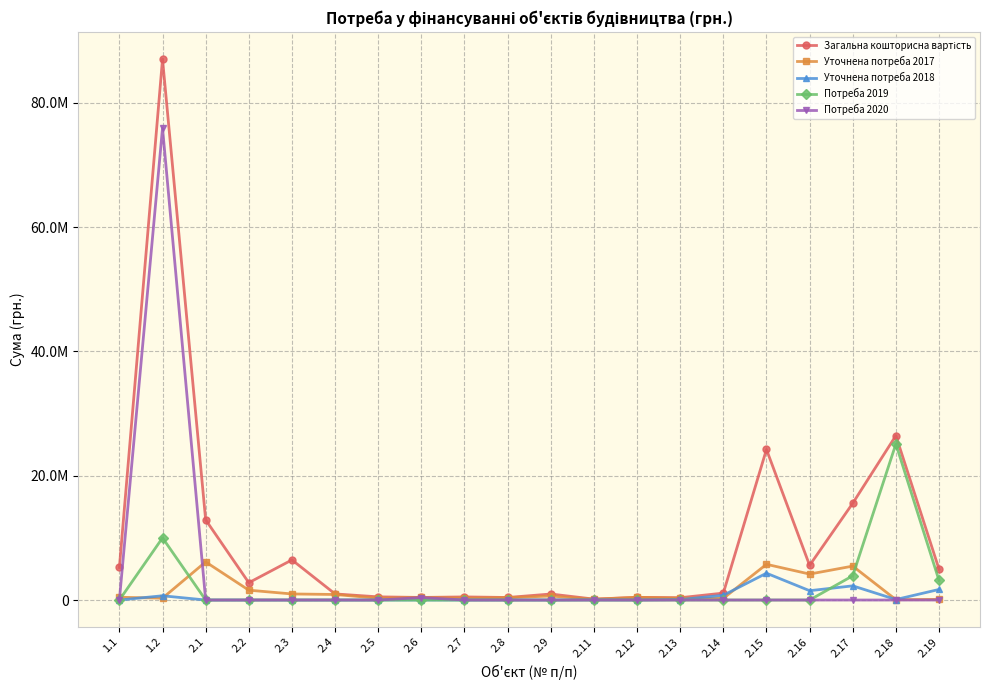

Between 2.3 and 2.2, which is larger?

2.3